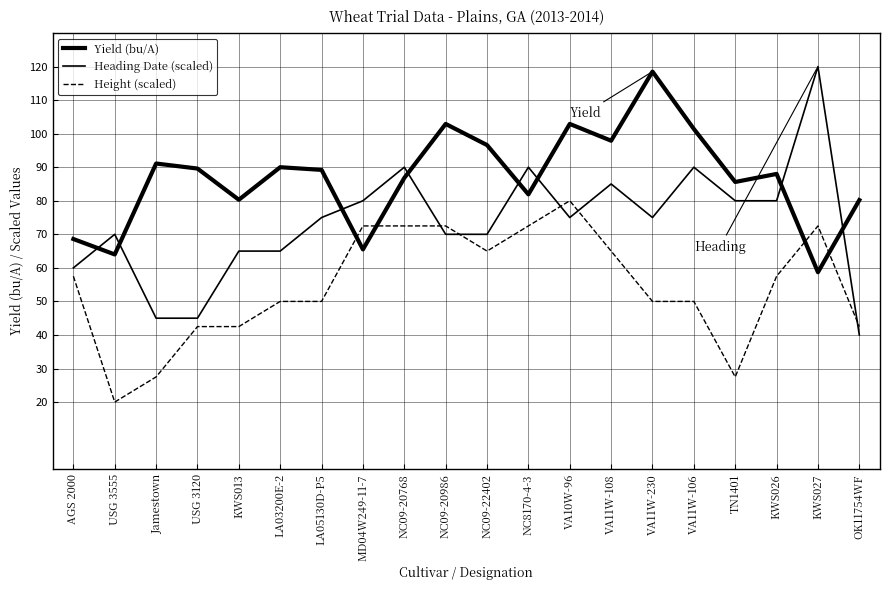

Is this an area chart (filled region under the line)?

No